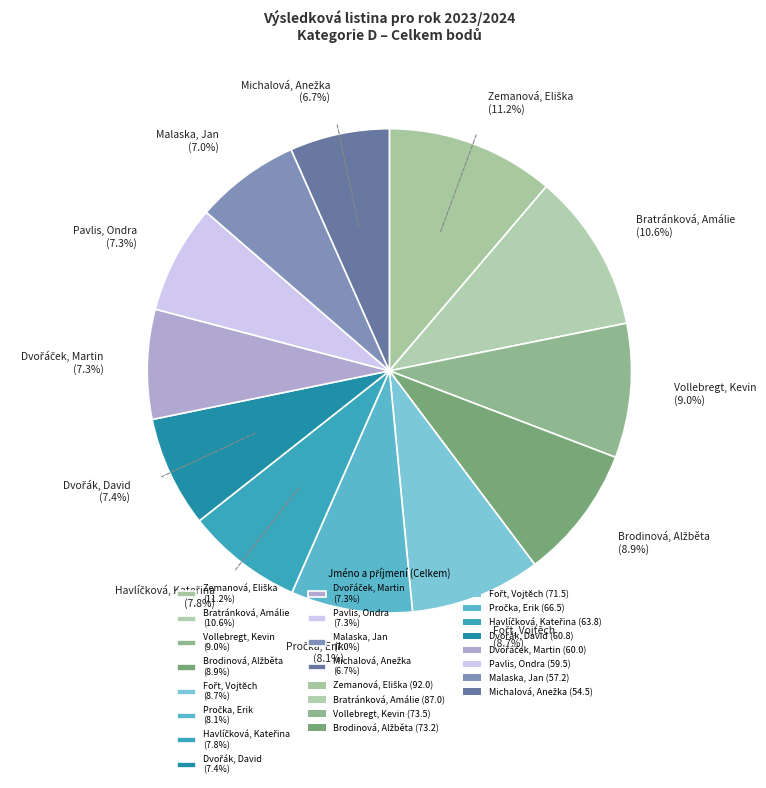

What percentage is NOT represented by Bratránková, Amálie (10.6%)?

89.4%